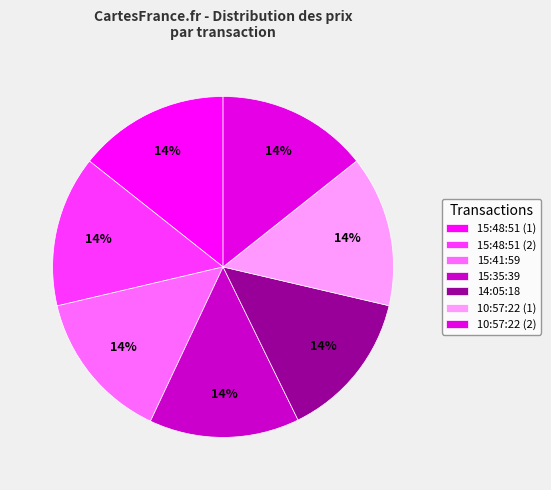

Rank the categories by value from highest to lowest.

15:48:51 (1), 15:48:51 (2), 10:57:22 (1), 15:41:59, 10:57:22 (2), 15:35:39, 14:05:18